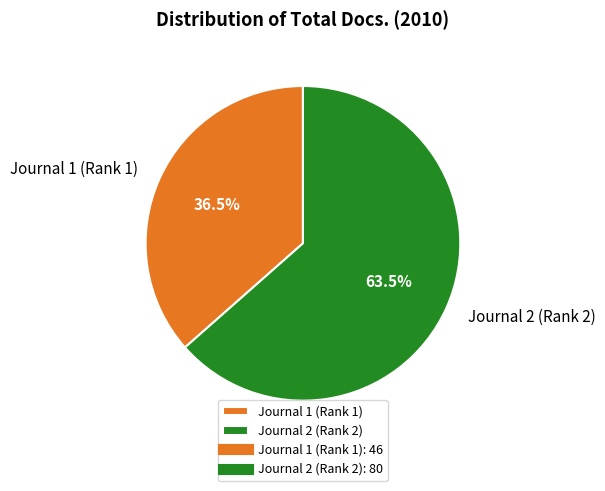

Rank the categories by value from lowest to highest.

Journal 1 (Rank 1), Journal 2 (Rank 2)